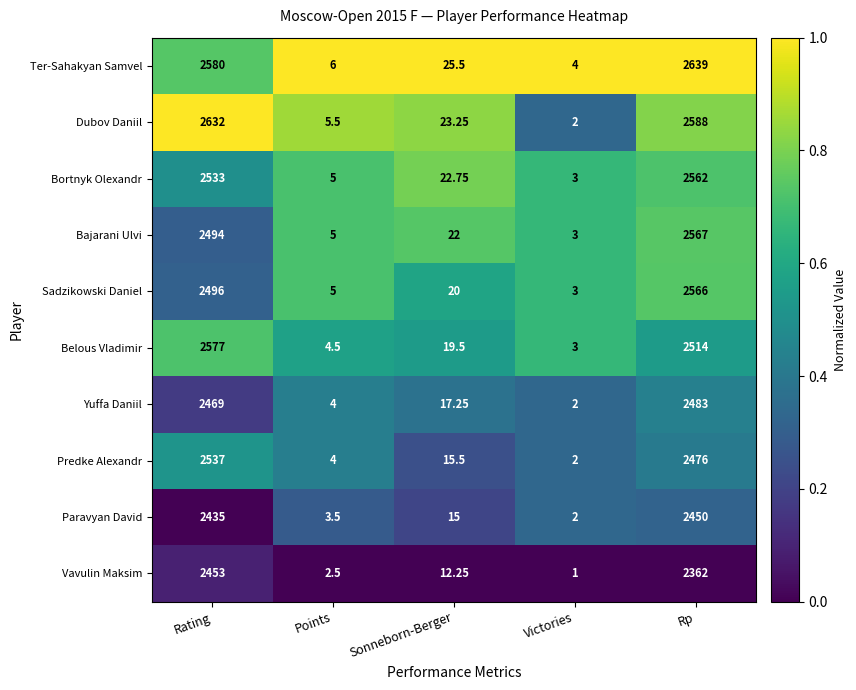

Is the value of Vavulin Maksim at Sonneborn-Berger greater than the value of Dubov Daniil at Victories?

Yes